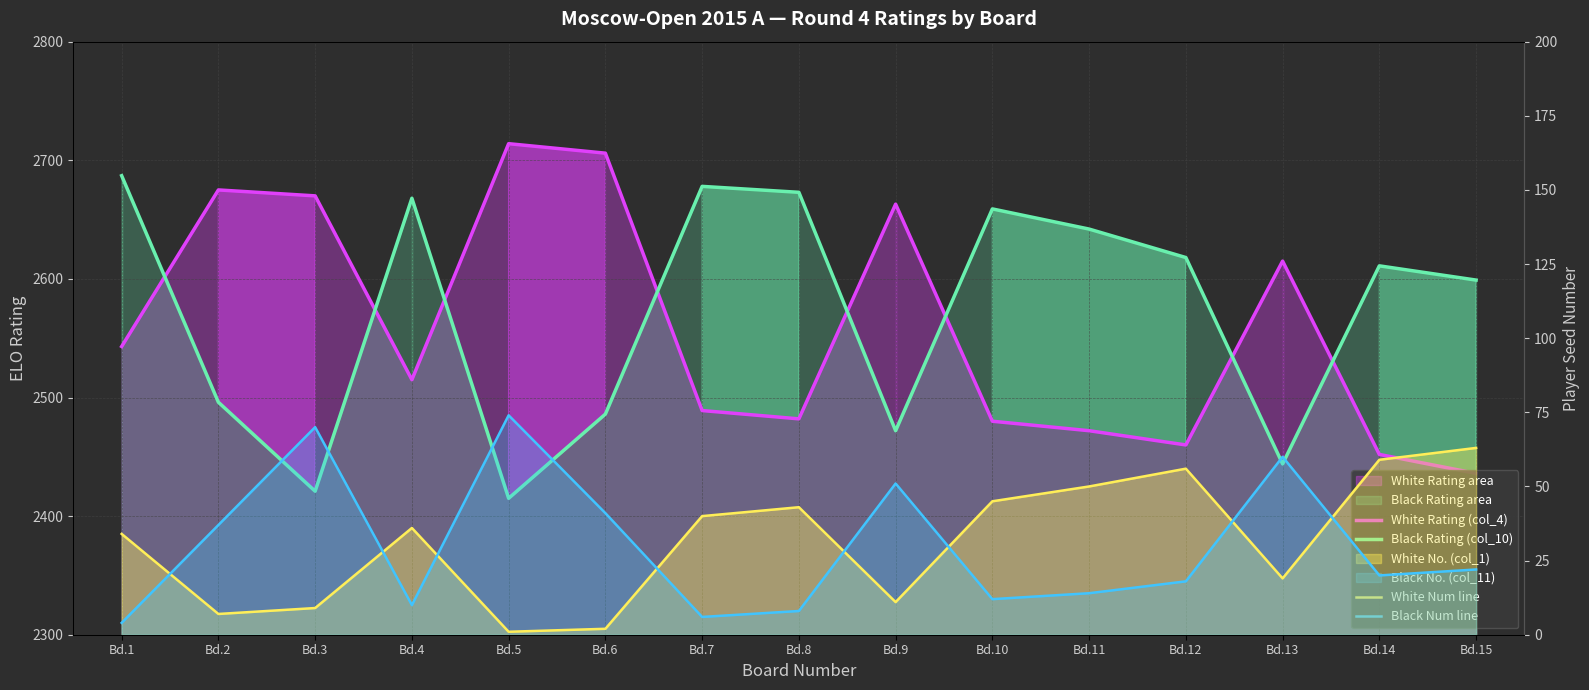

What value does the White Num line series have at Bd.9?

11